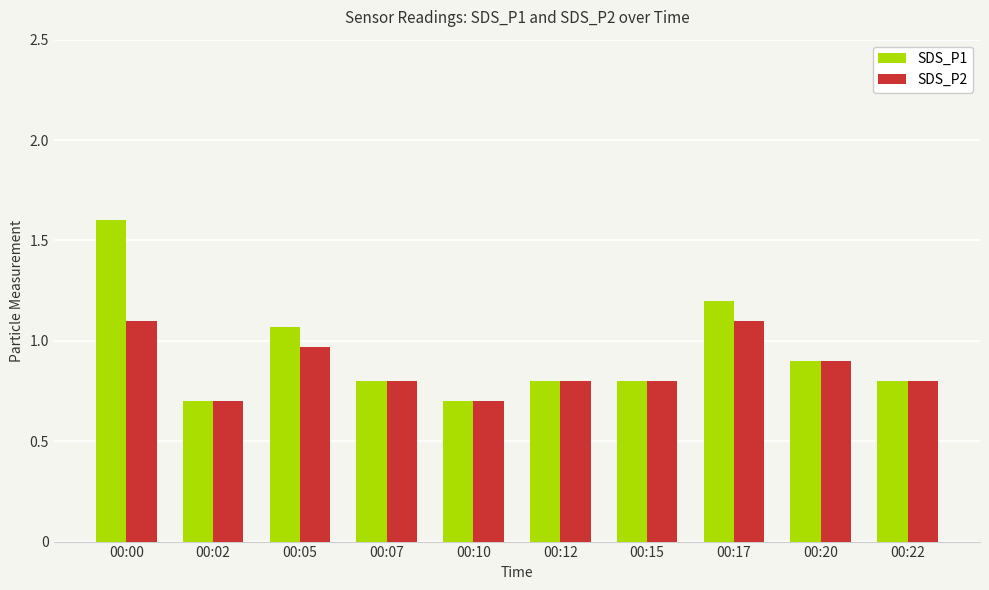

List the series in order of their peak value, lowest first.

SDS_P2, SDS_P1